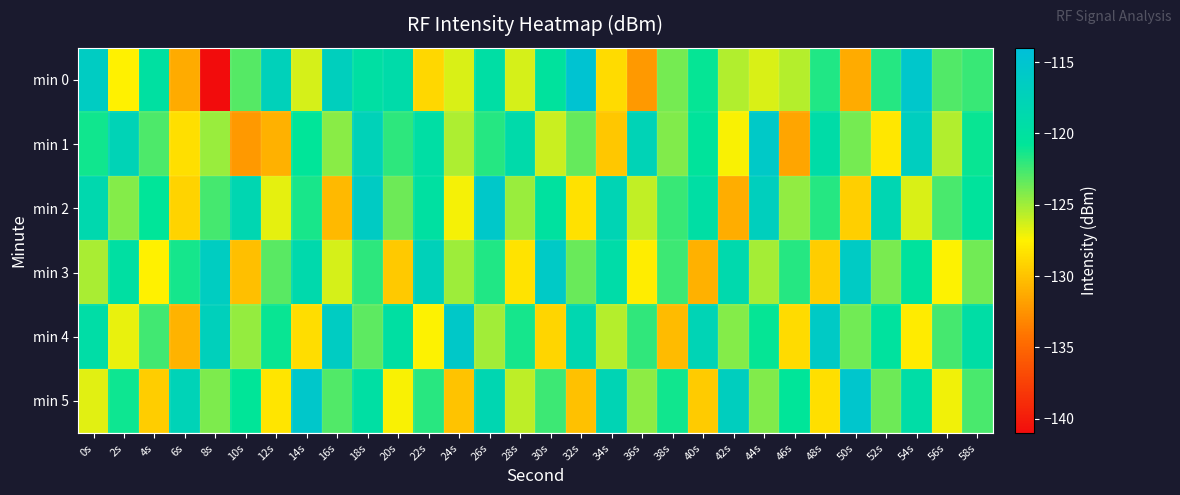

List the series in order of their peak value, highest first.

min 0, min 5, min 2, min 4, min 1, min 3